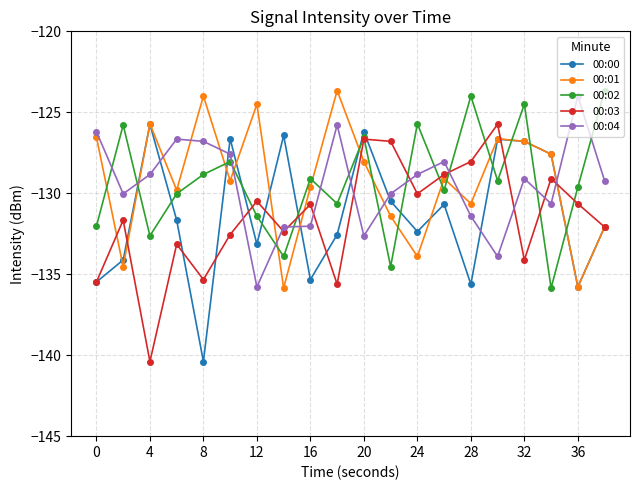

What are all the series names shown in the legend?

00:00, 00:01, 00:02, 00:03, 00:04